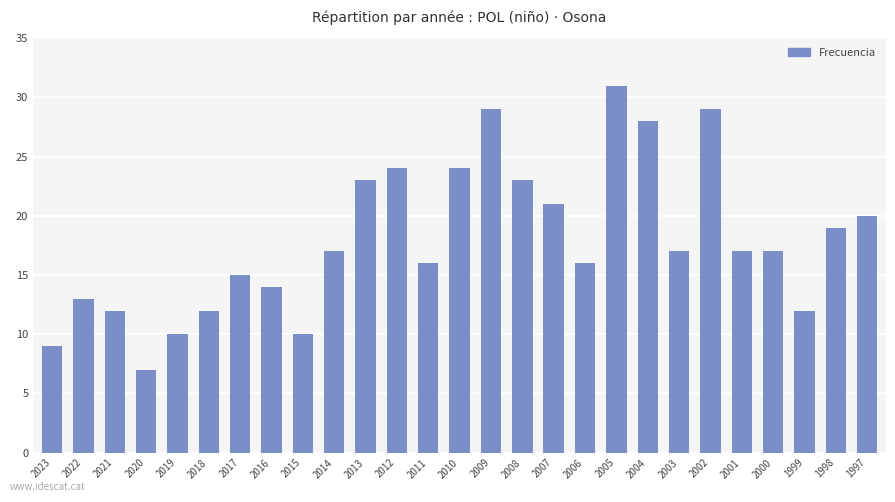

The chart shows a value of 31 at 2005. True or false?

True